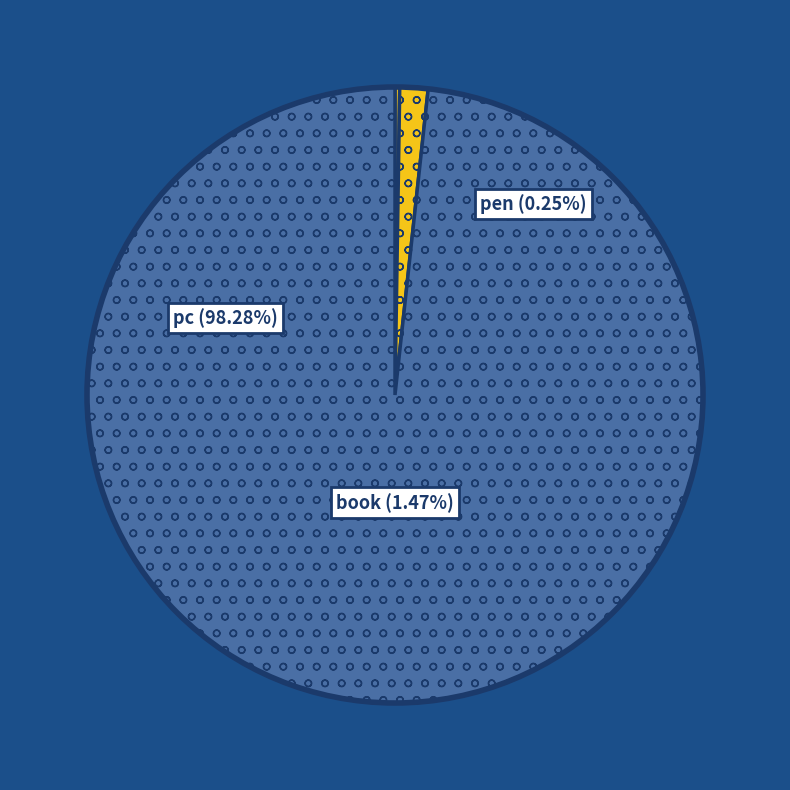

True or false: pc accounts for 98% of the total.

True